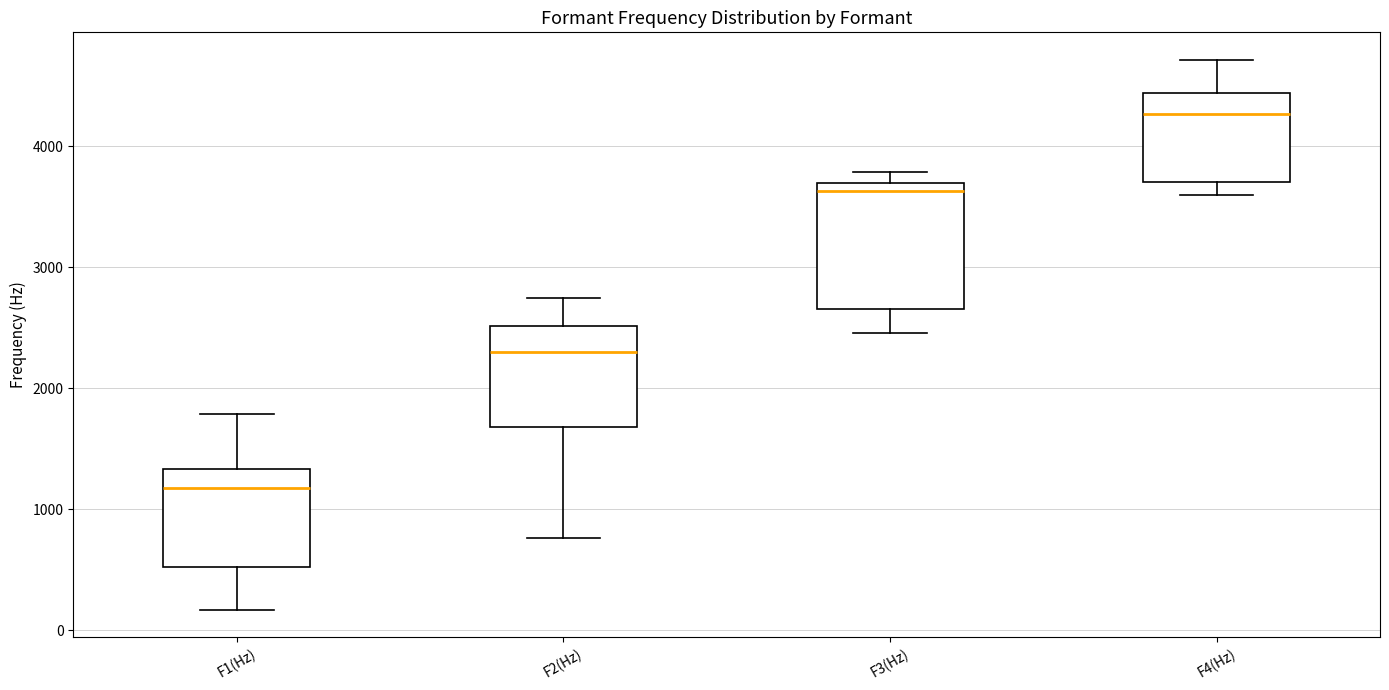

Reading left to right, read every box against the y-axis: the position of its median line, the range the box covers, and the ends of its whiskers. The values are not printed on the chart, so give them approximately, as read against the axis.

F1(Hz): median 1200, box 500 to 1300, whiskers 200 to 1800
F2(Hz): median 2300, box 1700 to 2500, whiskers 800 to 2700
F3(Hz): median 3600, box 2700 to 3700, whiskers 2500 to 3800
F4(Hz): median 4300, box 3700 to 4400, whiskers 3600 to 4700